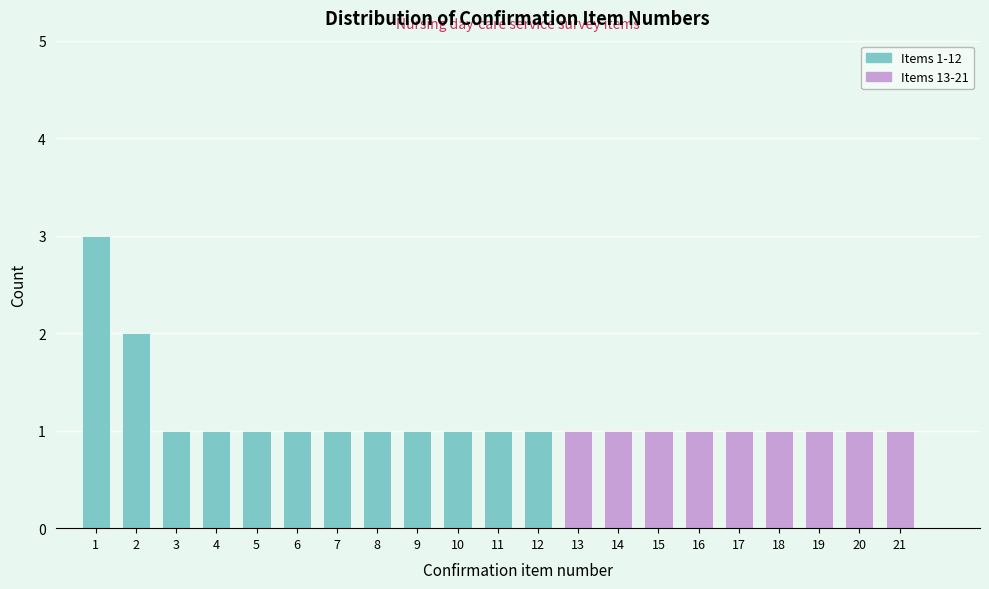

Reading left to right, transcribe all the data shown in this chart.

1=3	2=2	3=1	4=1	5=1	6=1	7=1	8=1	9=1	10=1	11=1	12=1	13=1	14=1	15=1	16=1	17=1	18=1	19=1	20=1	21=1